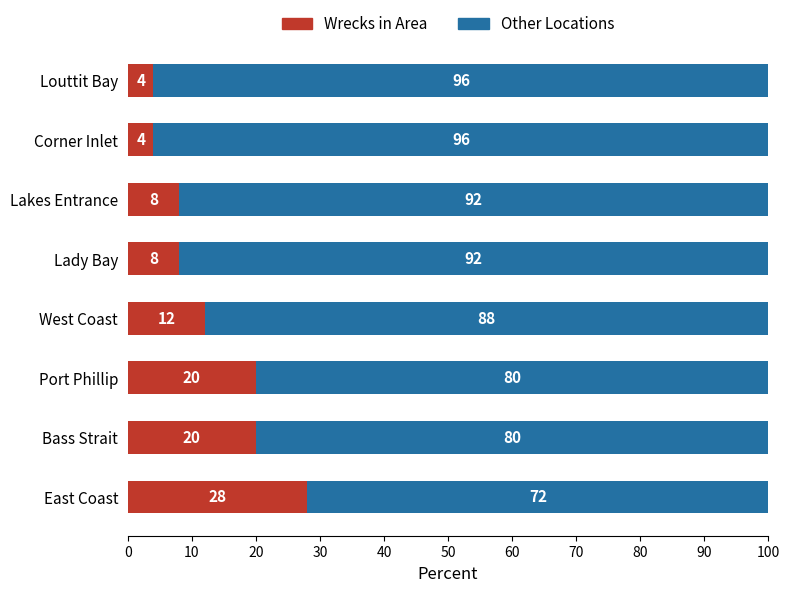

What is the difference between the second highest and second lowest values in the Wrecks in Area series?

16